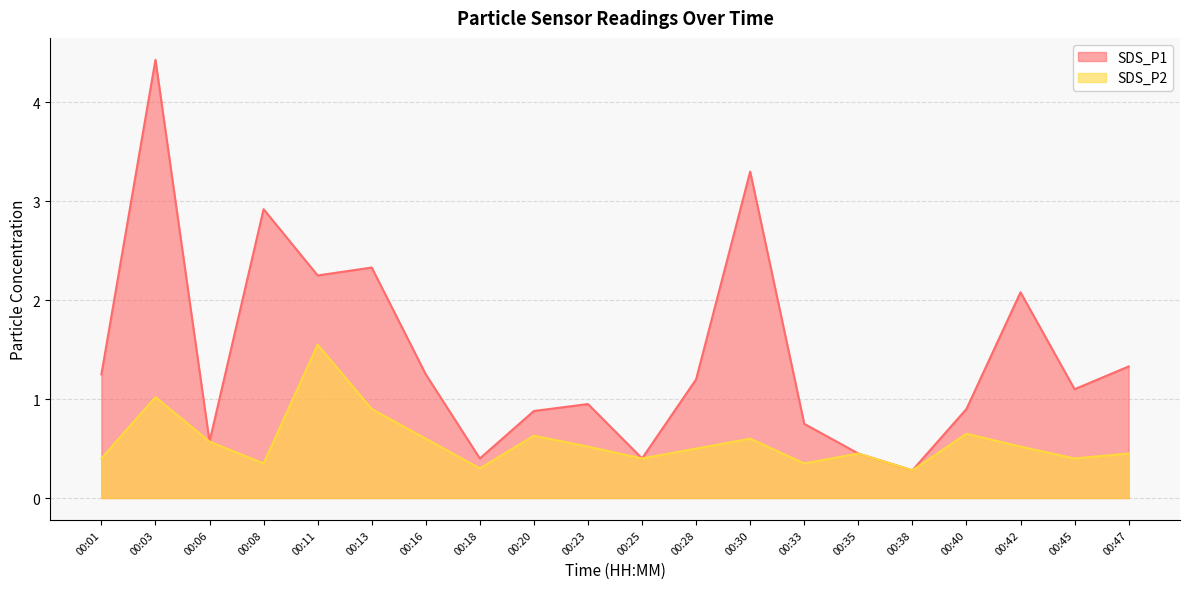

Which has a higher value, 00:01 or 00:20?

00:01